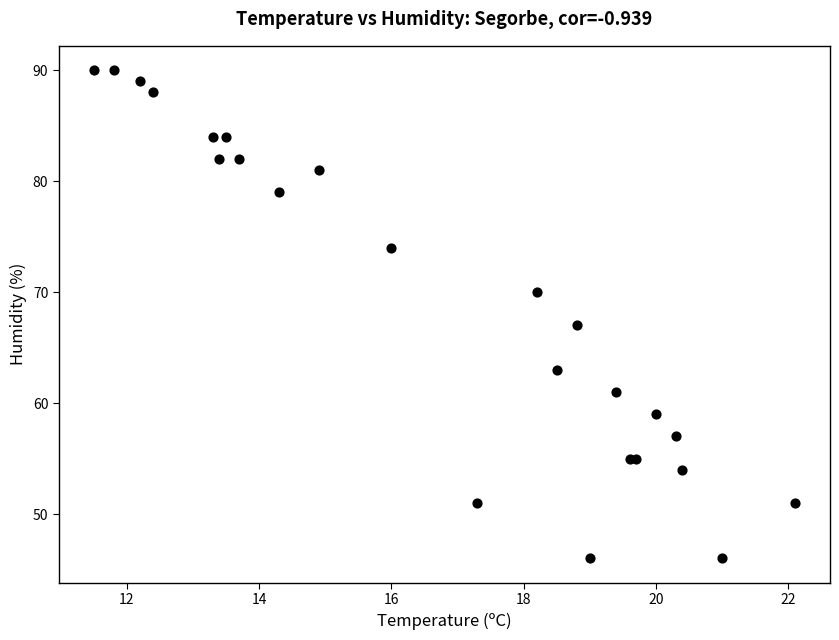

What Y value in the scatter plot is closest to 68?

67